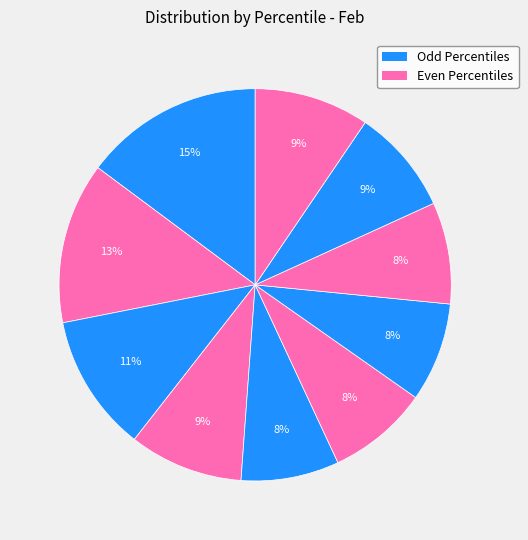

How many slices are in this pie chart?

10